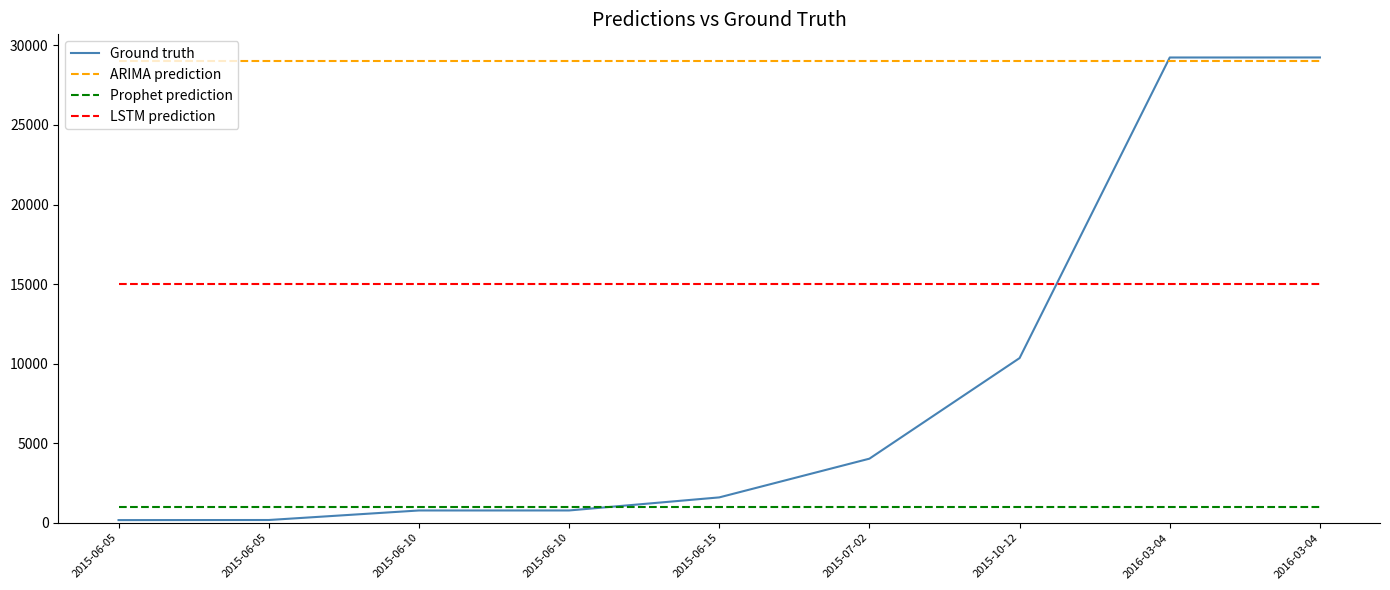

Rank the series by their average value, from lowest to highest.

Prophet prediction, Ground truth, LSTM prediction, ARIMA prediction